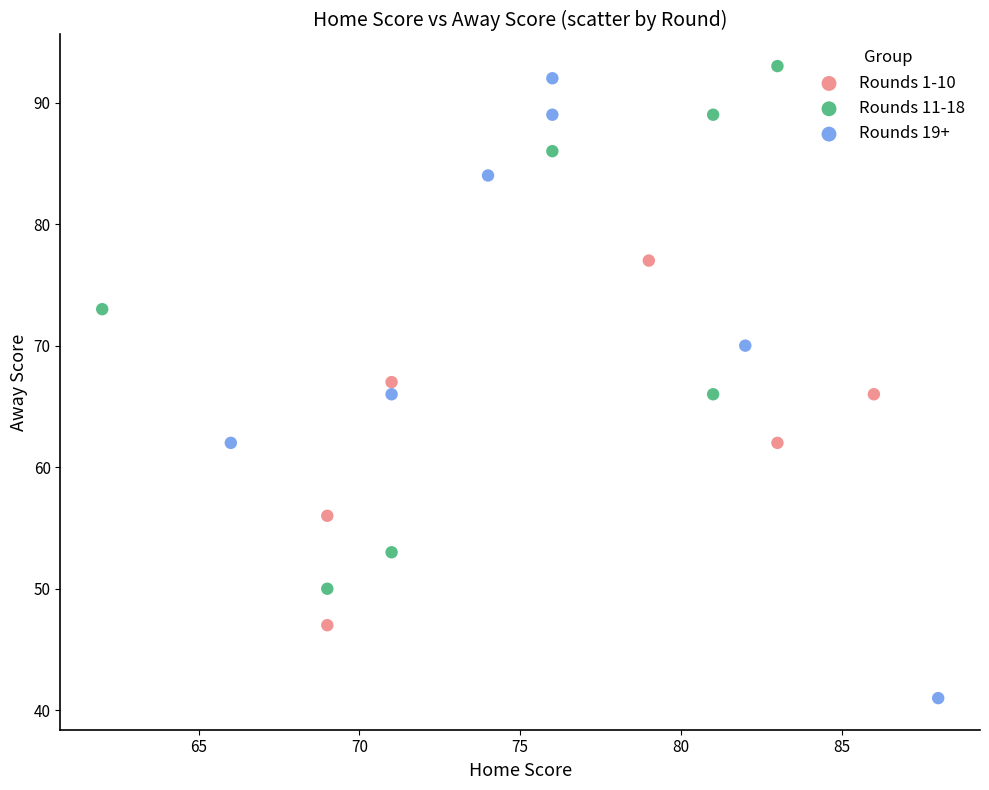

Which series contains the lowest Y value?

Rounds 19+